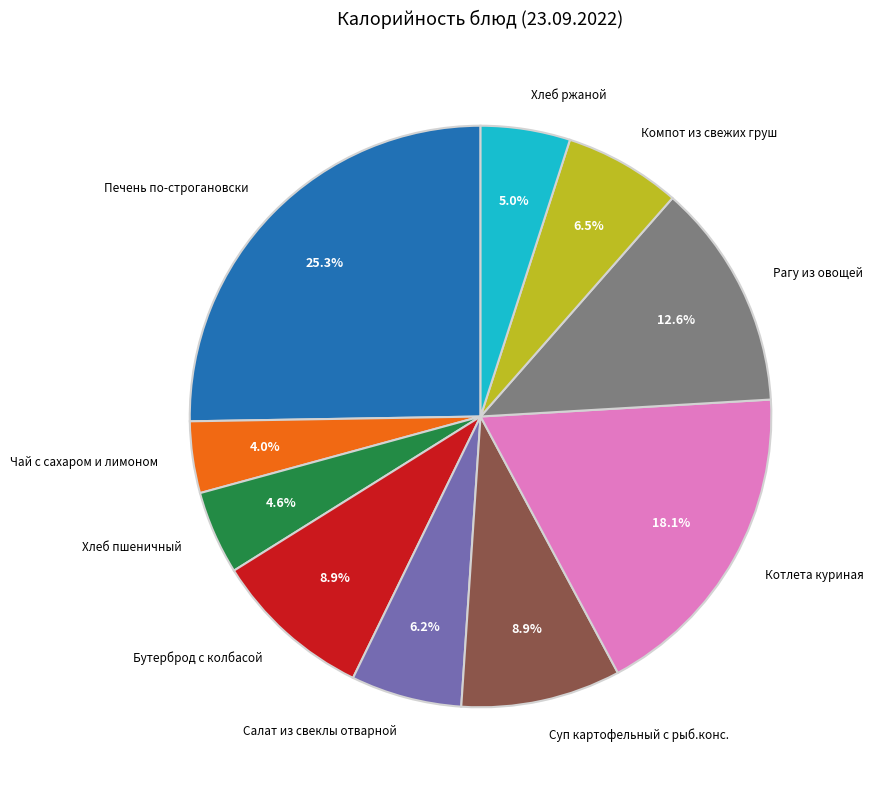

Which has a higher value, Салат из свеклы отварной or Суп картофельный с рыб.конс.?

Суп картофельный с рыб.конс.